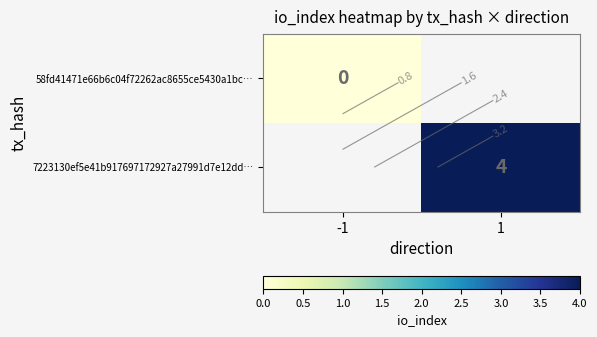

Which category has the highest value in the 58fd41471e66b6c04f72262ac8655ce5430a1bc… series?

-1